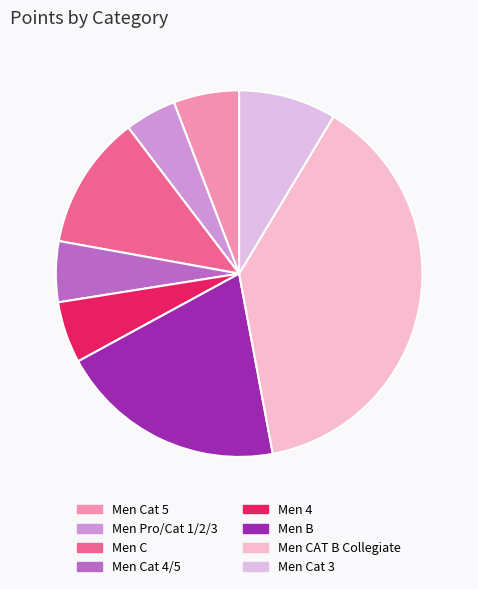

True or false: Men 4 accounts for 5% of the total.

True